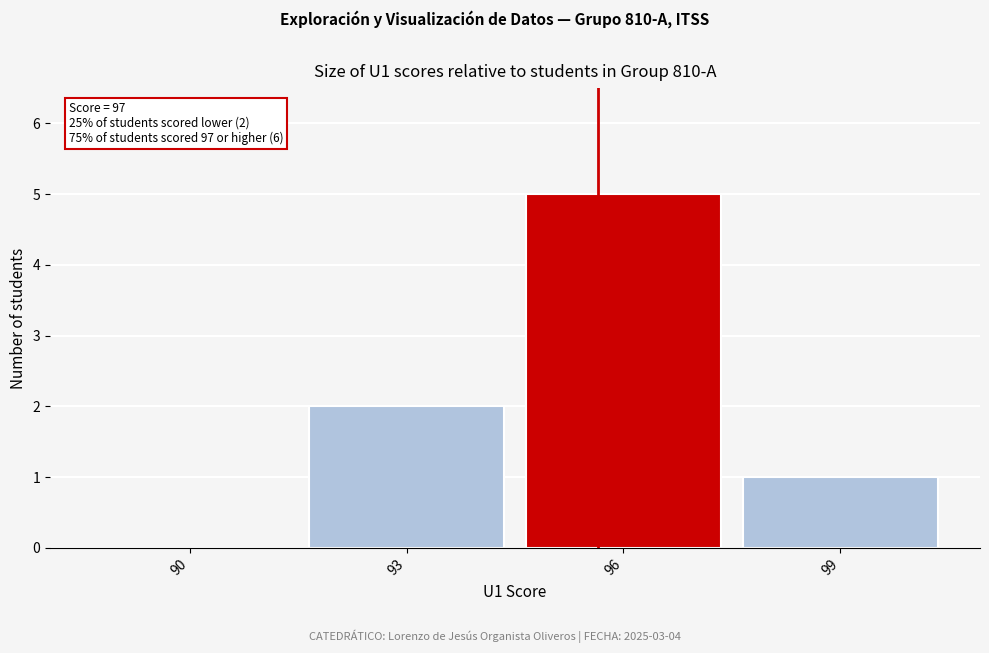

Reading left to right, what are all the values shown in this chart?

90=0	93=2	96=5	99=1